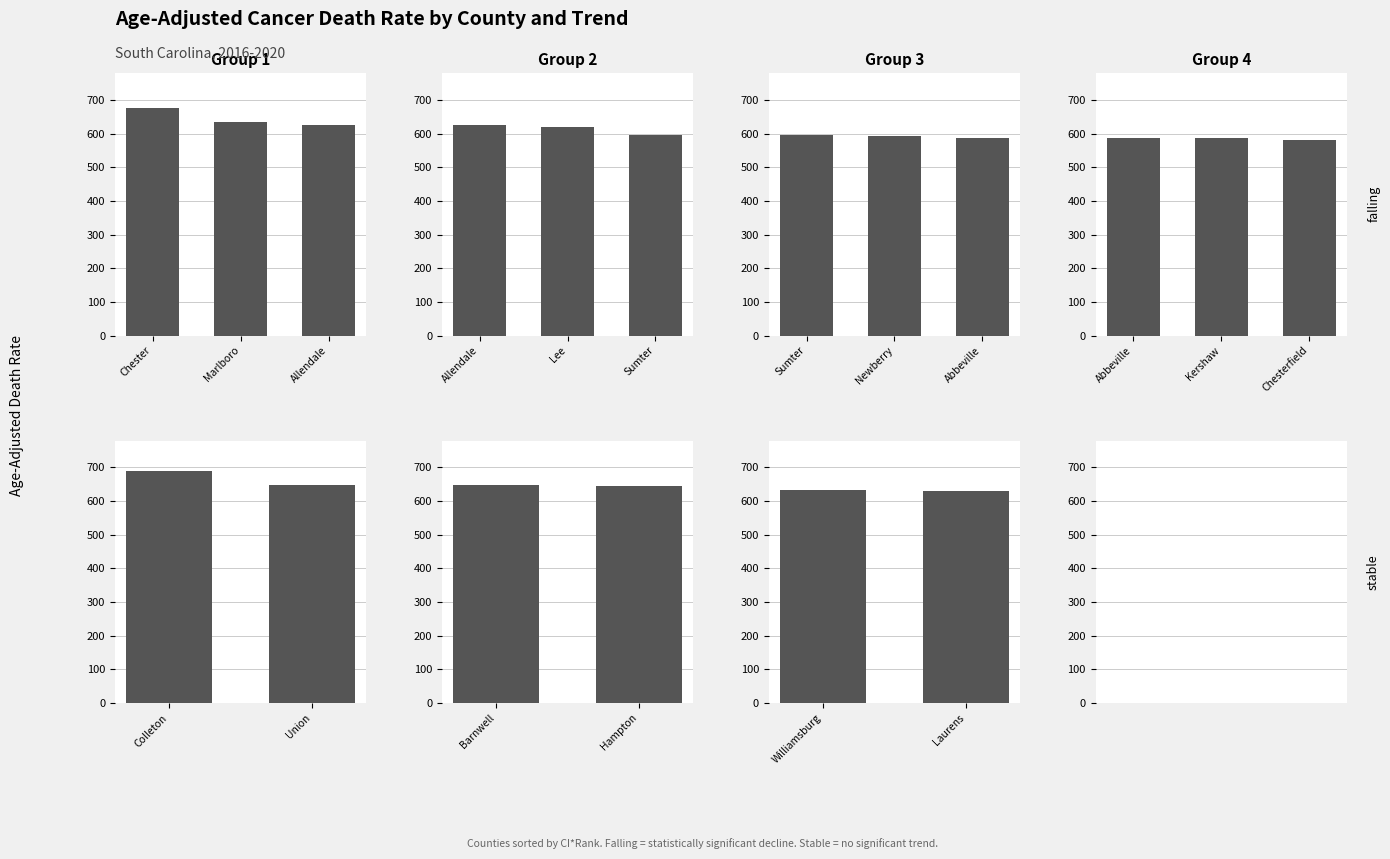

Which has a higher value, Kershaw or Abbeville?

Abbeville